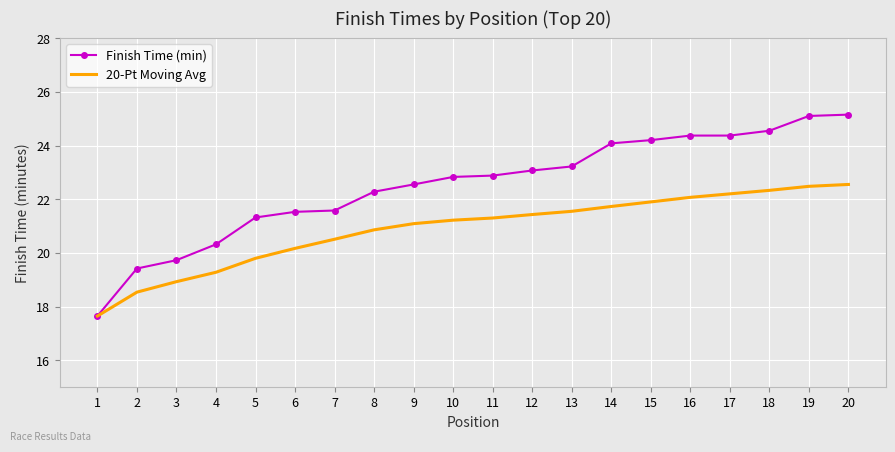

What is the total value across all series at 20?

47.7